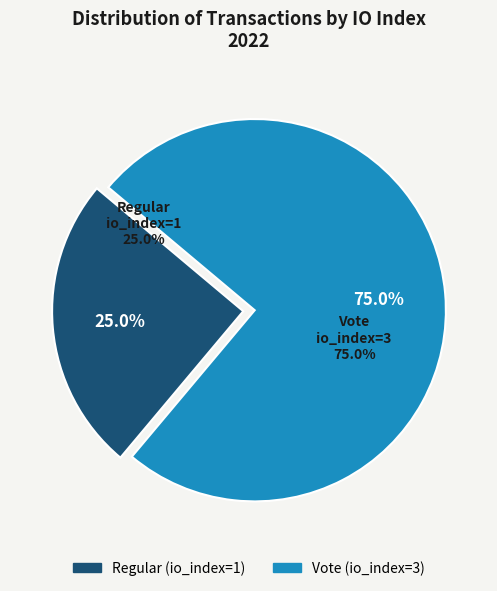

The Regular (io_index=1) slice represents 25% of the pie. True or false?

True